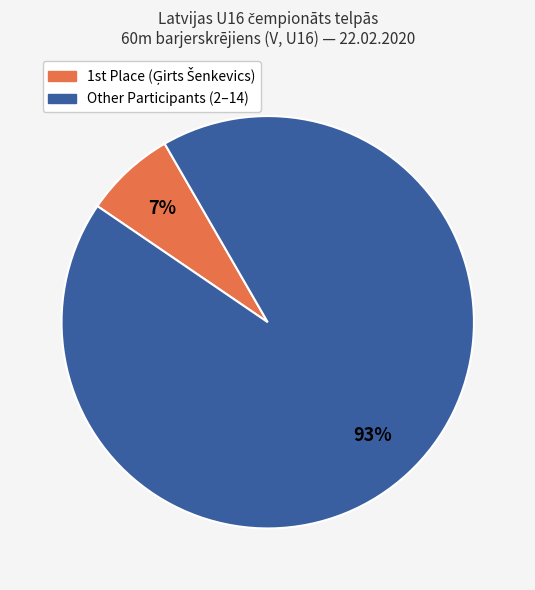

Which category has the biggest portion of the pie?

Other Participants (2–14)